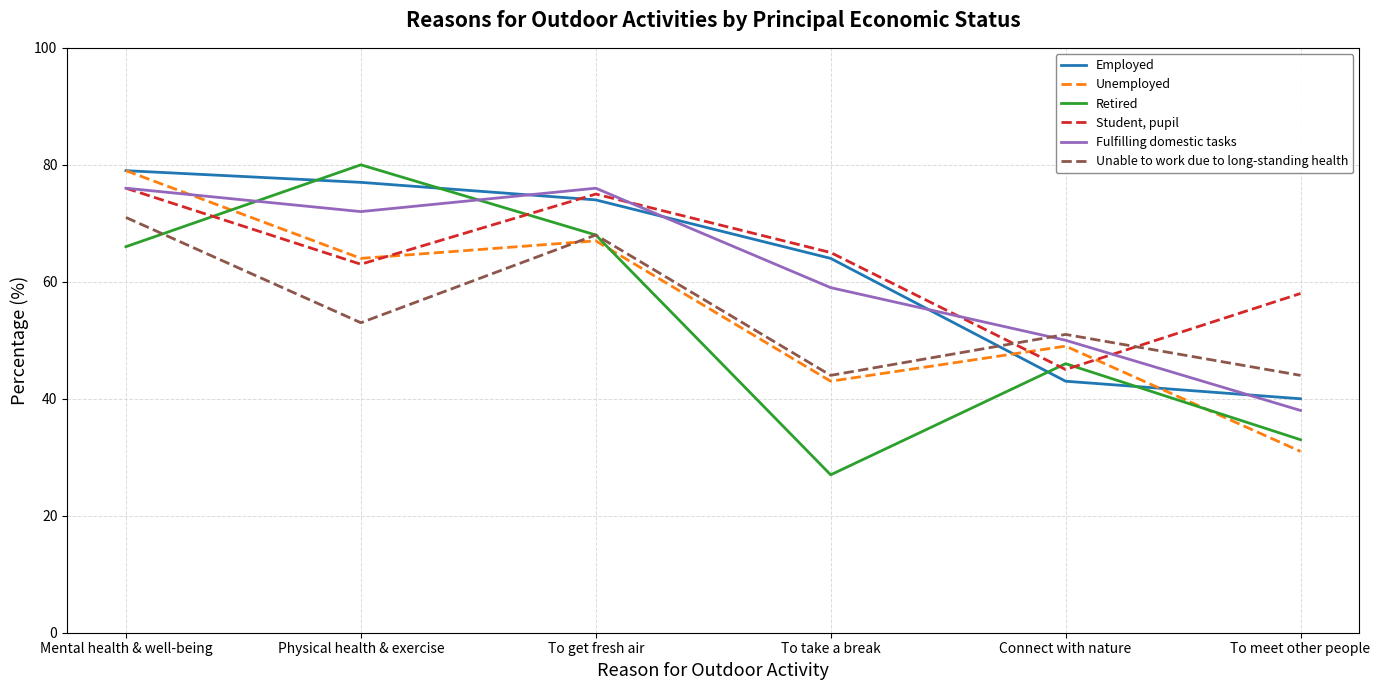

What position from the left is To get fresh air?

3